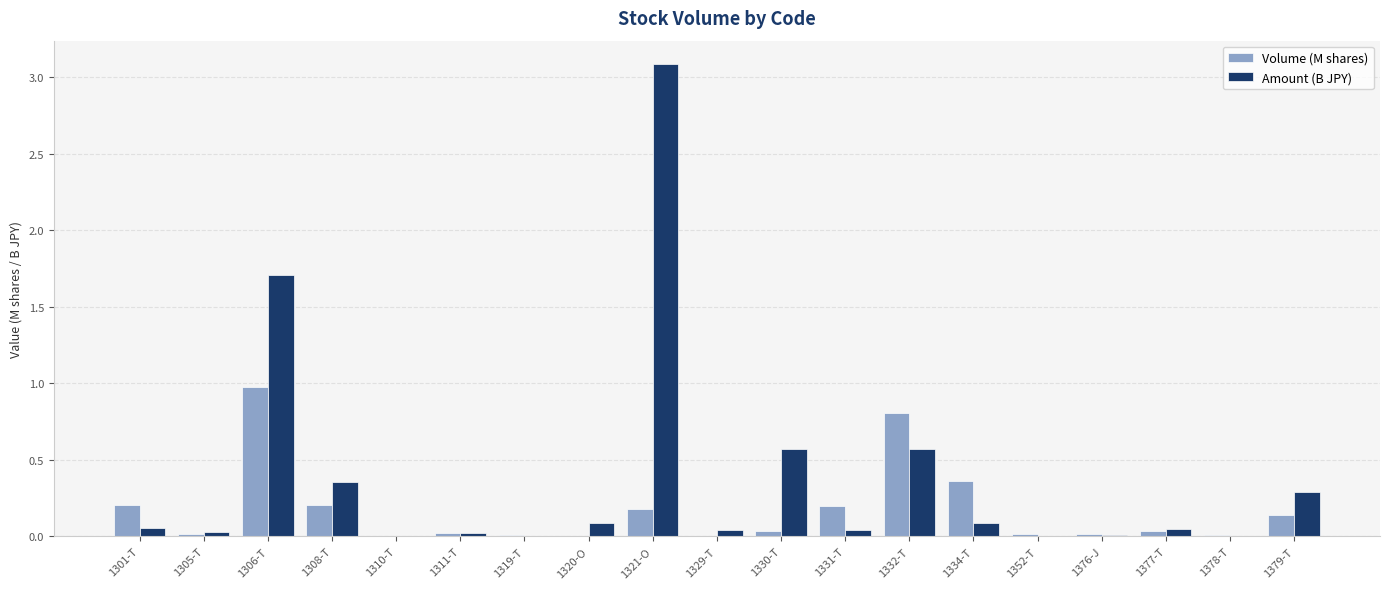

What is the maximum value for Volume (M shares)?

1.0